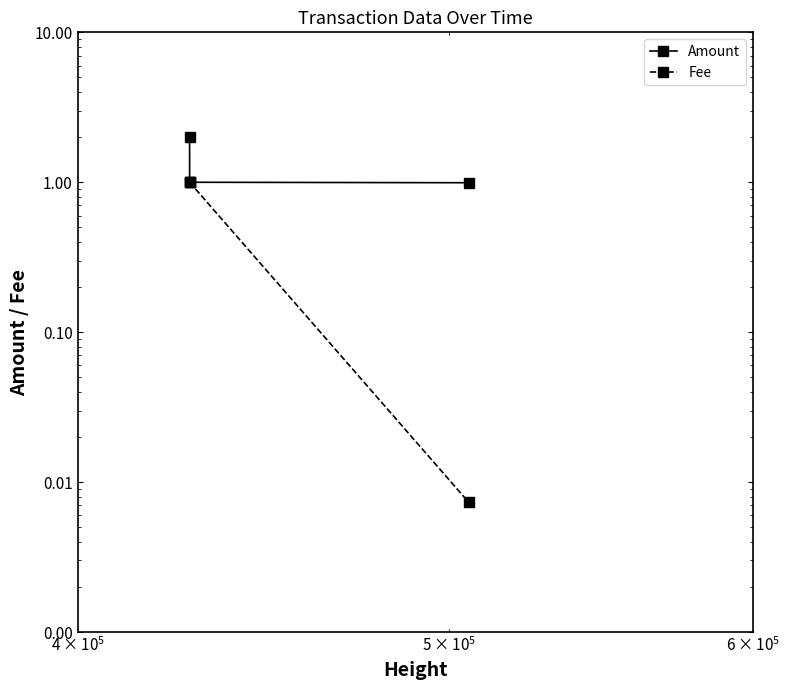

List the series in order of their overall mean, lowest first.

Fee, Amount